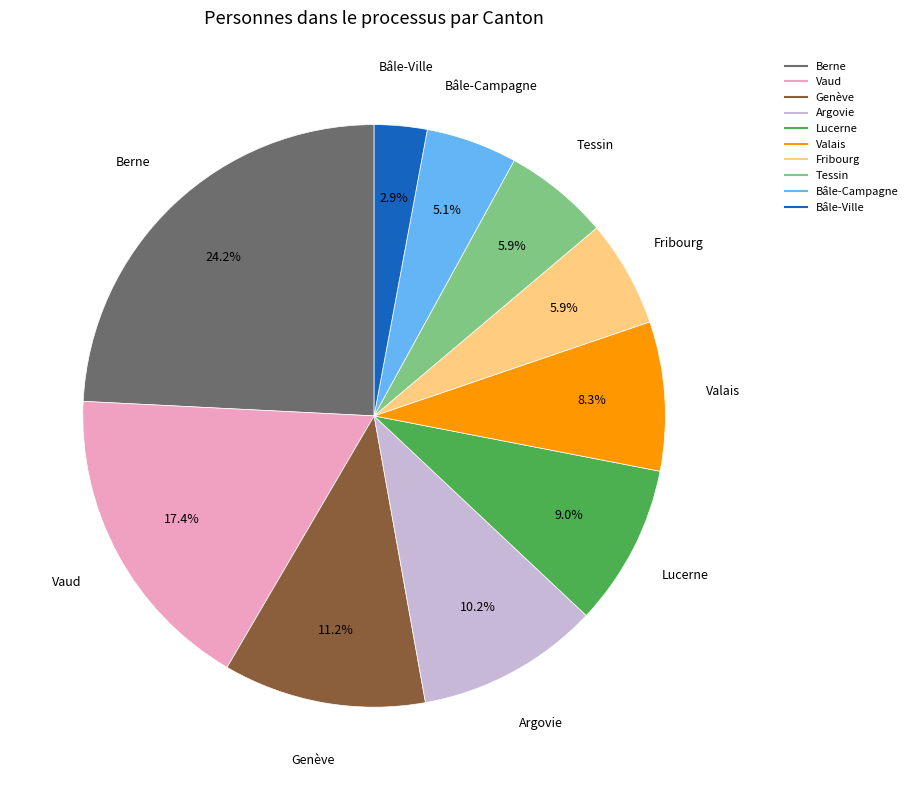

The Argovie slice represents 10% of the pie. True or false?

True